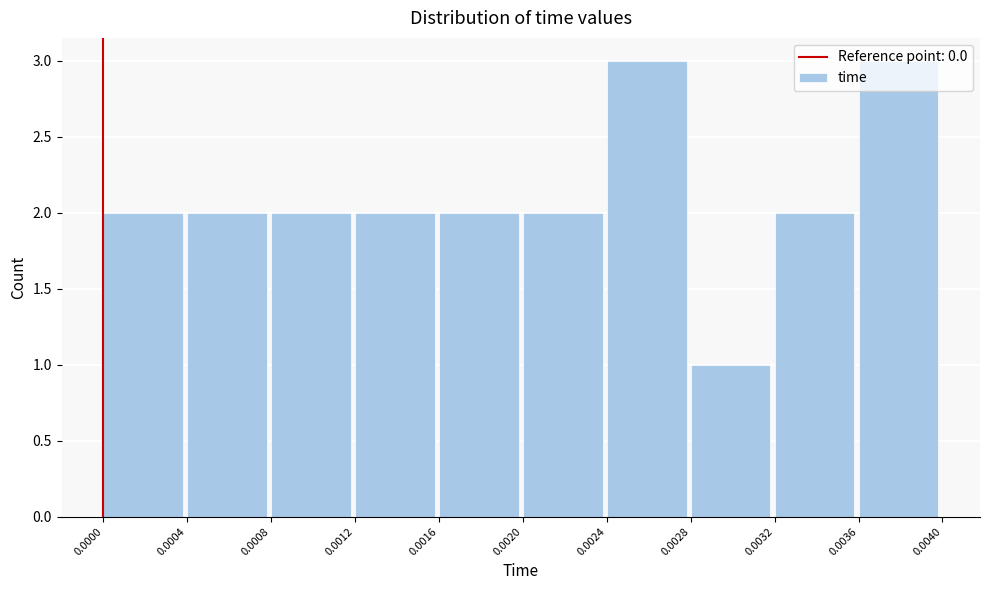

How tall is the bar that spans 0.0000 to 0.0004 on the x-axis? The values are not printed on the chart, so give them approximately, as read against the axis.

2